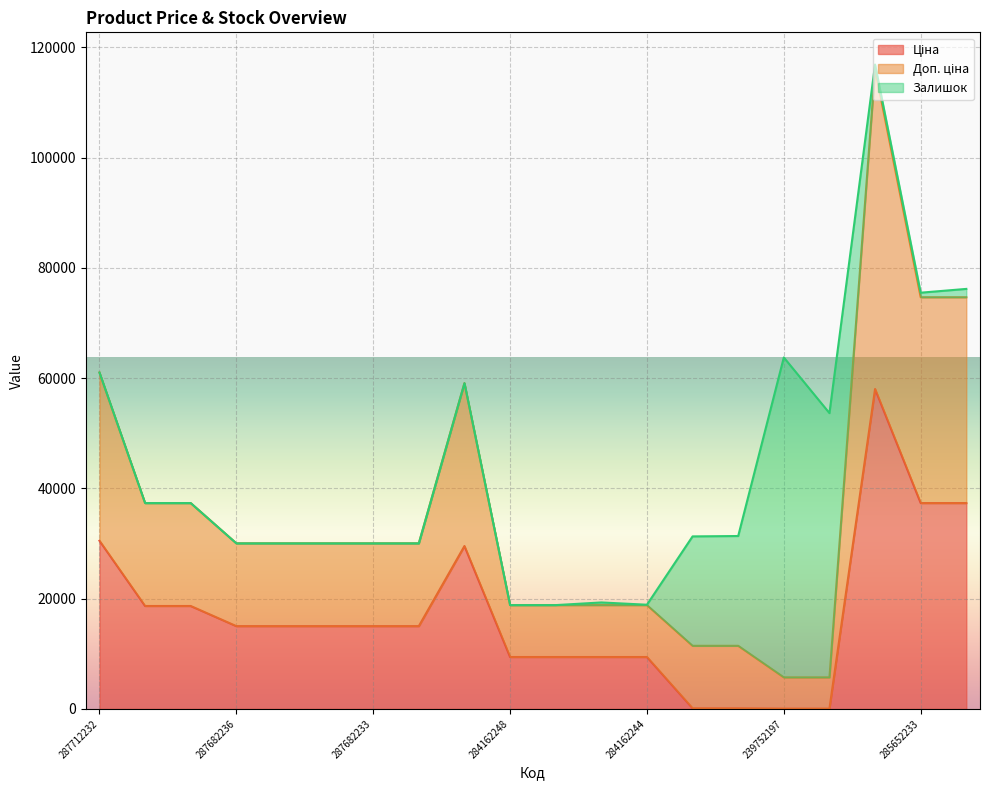

At which label does Доп. ціна first exceed 30038?

287712232